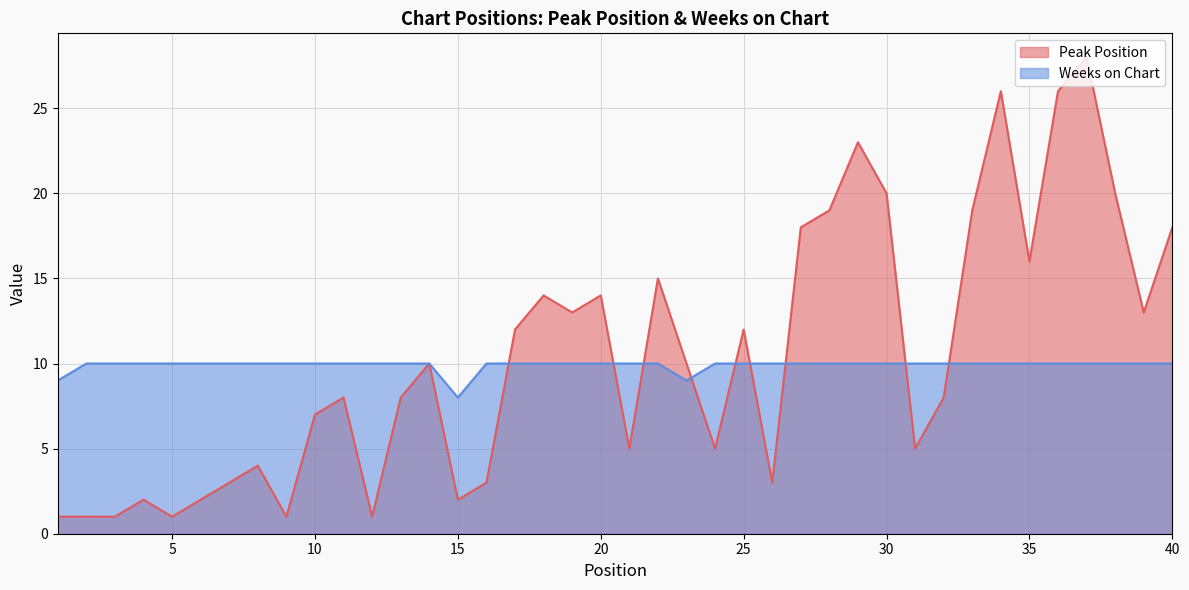

What are all the series names shown in the legend?

Peak Position, Weeks on Chart